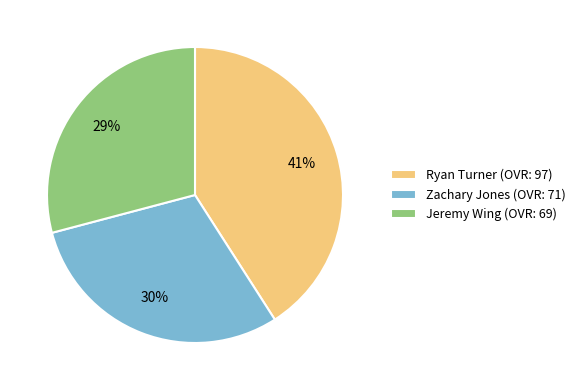

To the nearest percent, what is the average slice percentage?

33%